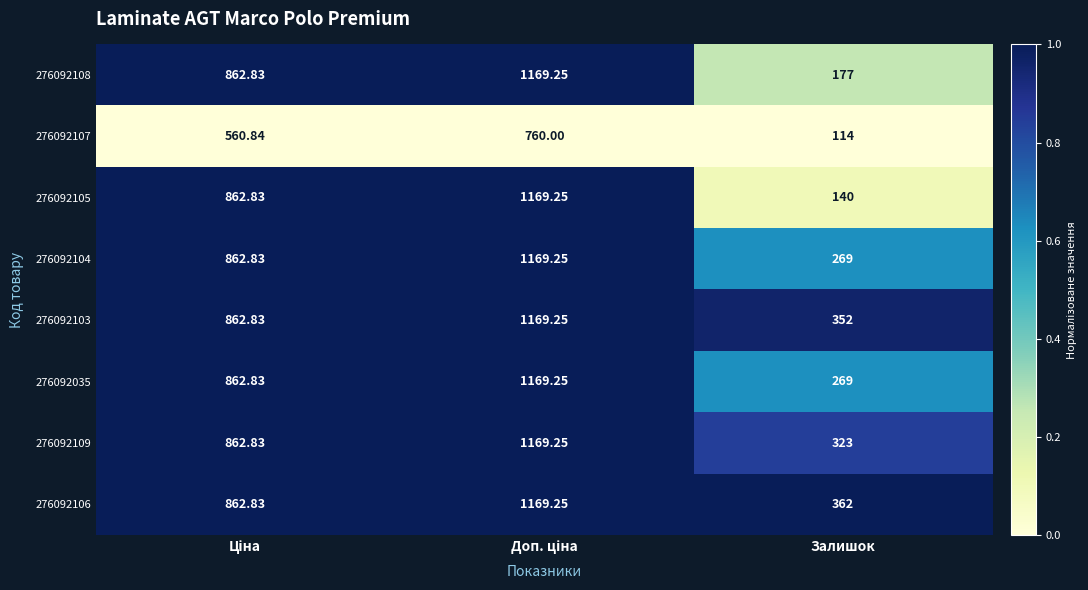

At which category does the chart reach its minimum across all series?

Залишок